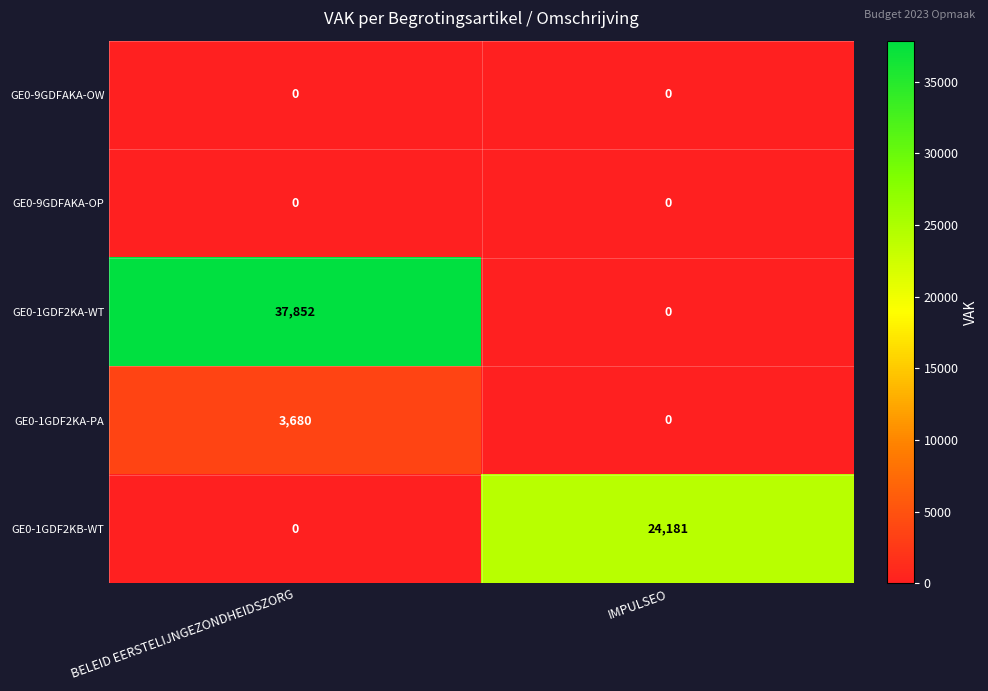

Count the number of data series in this chart.

5